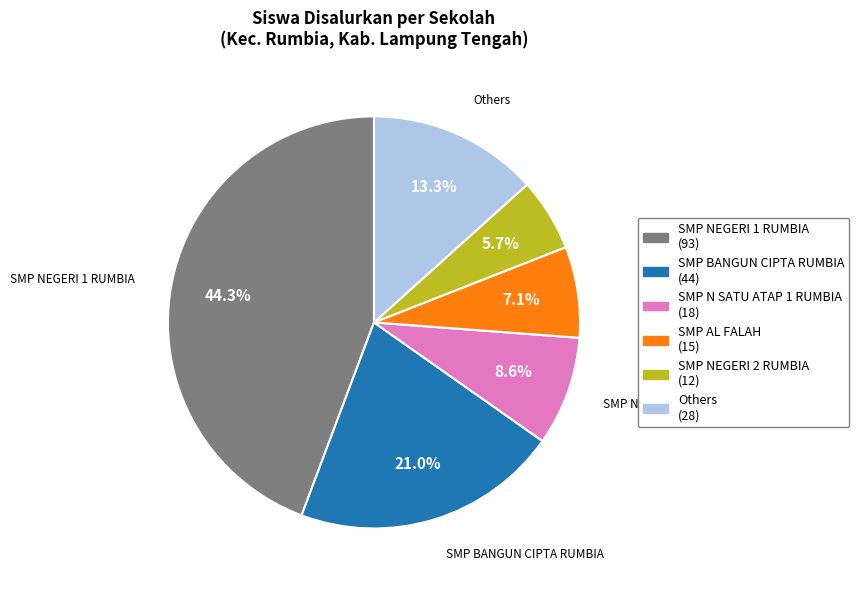

Is there any slice that represents more than half of the pie?

No